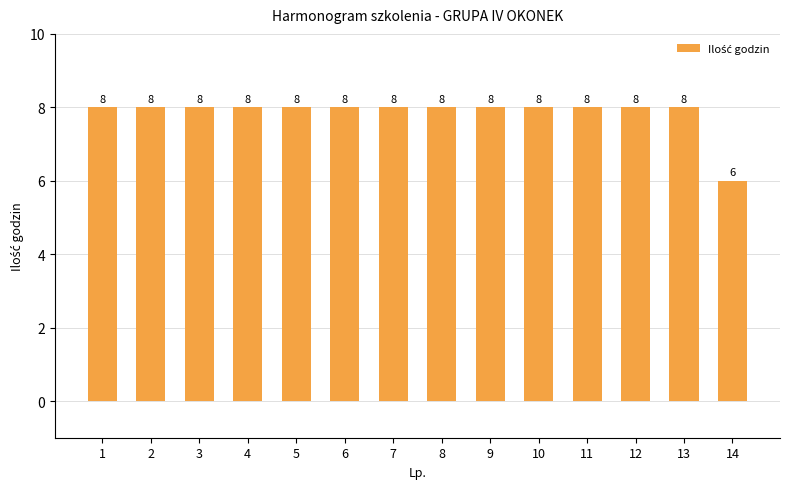

Approximately how many times larger is the value at 11 compared to 12?

1.0